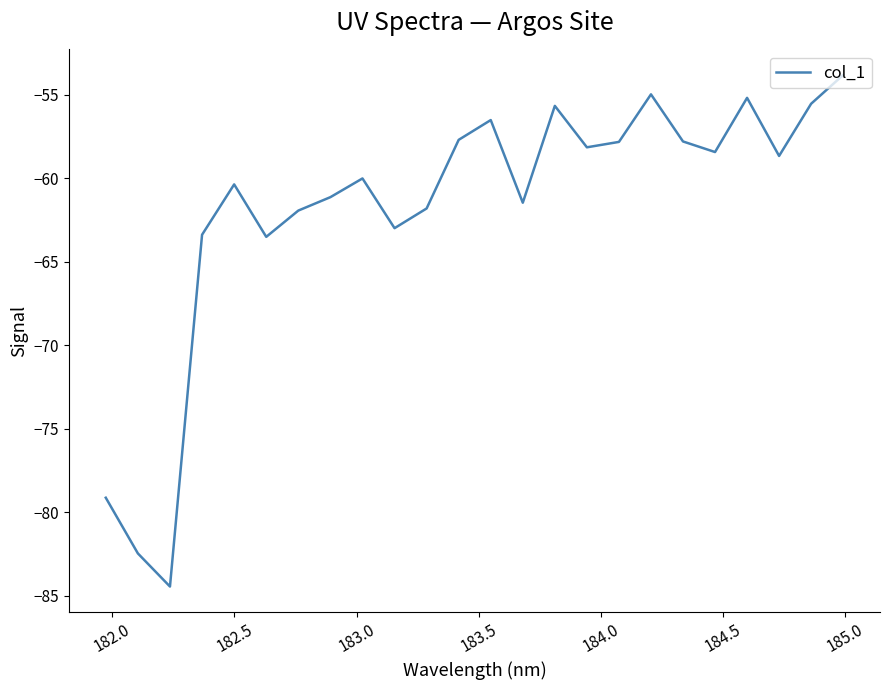

What is the difference between the maximum and minimum values?

30.6